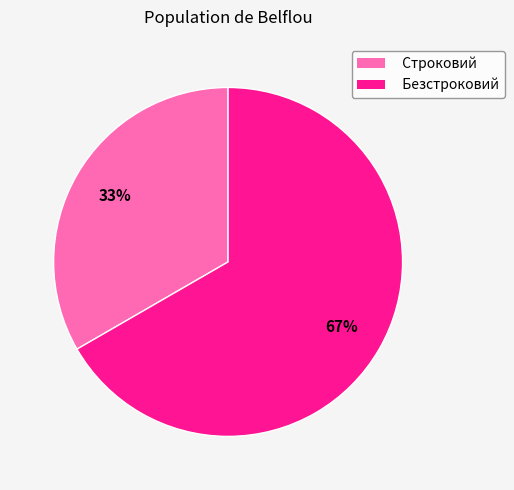

To the nearest percent, what percentage of the pie is Строковий?

33%